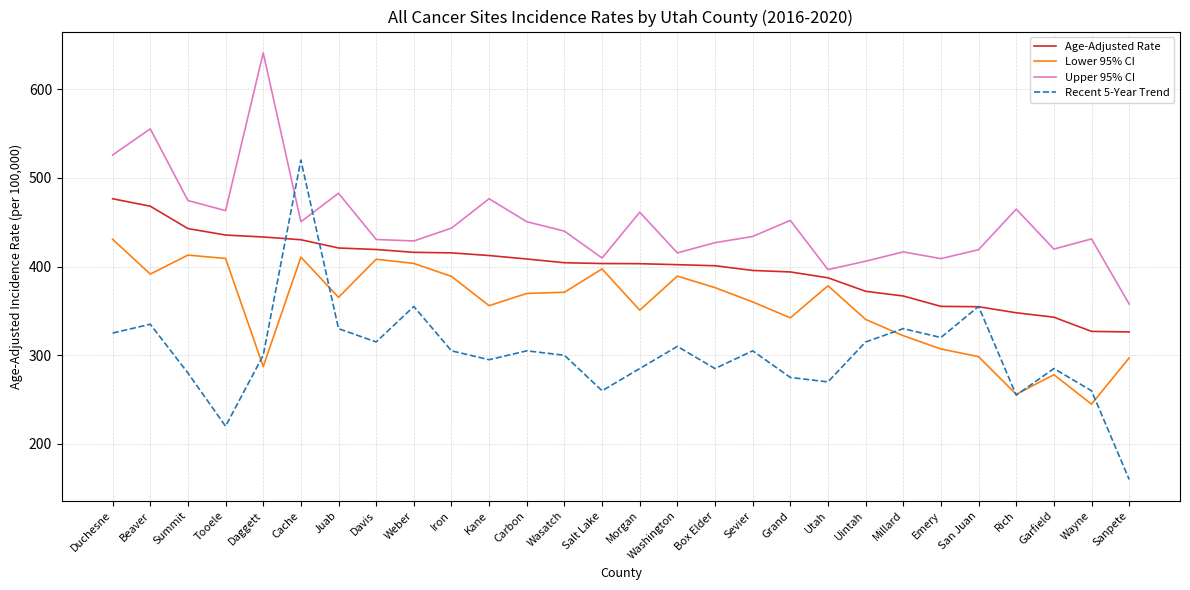

Where is the first local minimum for Upper 95% CI?

Tooele